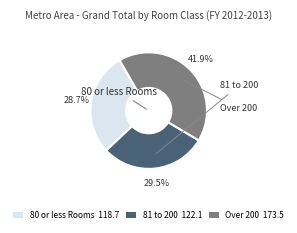

Is it true that Over 200 is 42% of the pie?

True